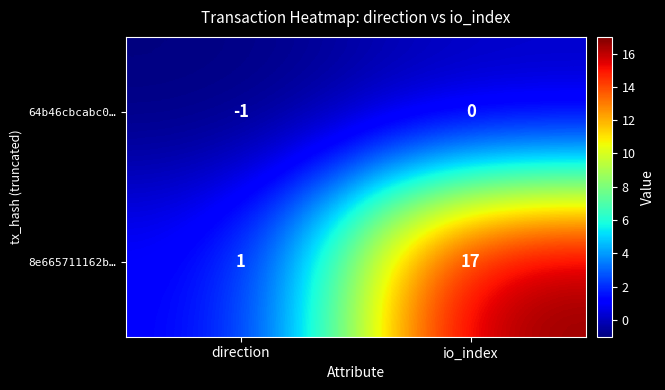

Which category has the lowest value across all series?

direction